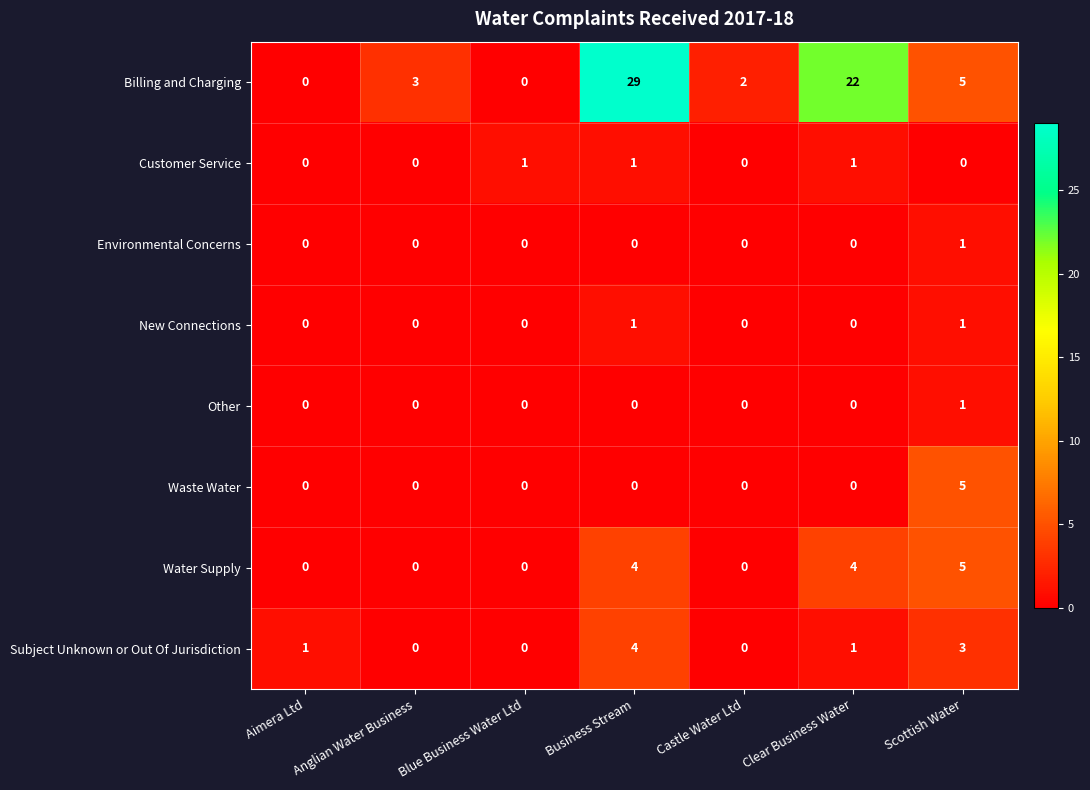

At which label does Water Supply reach its peak?

Scottish Water